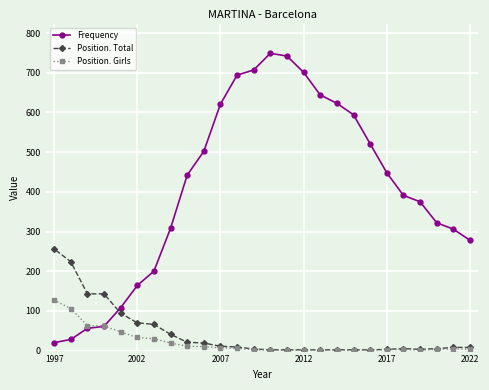

What is the difference between the second highest and second lowest values in the Position. Total series?

222